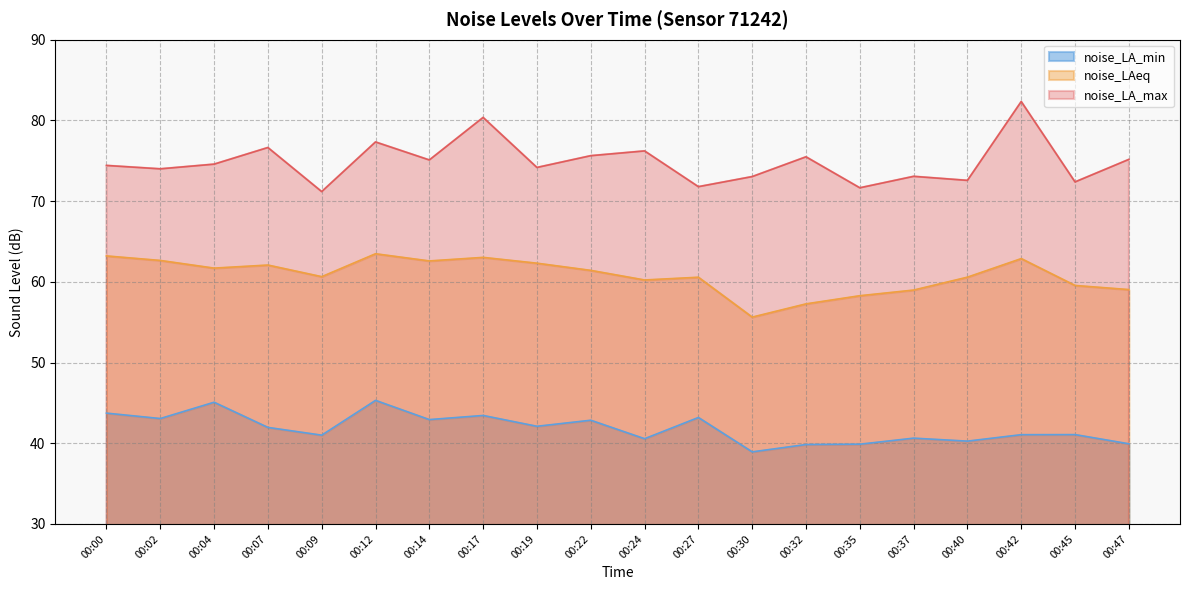

What is the value of the noise_LA_max point at the 4th from the left?

76.6